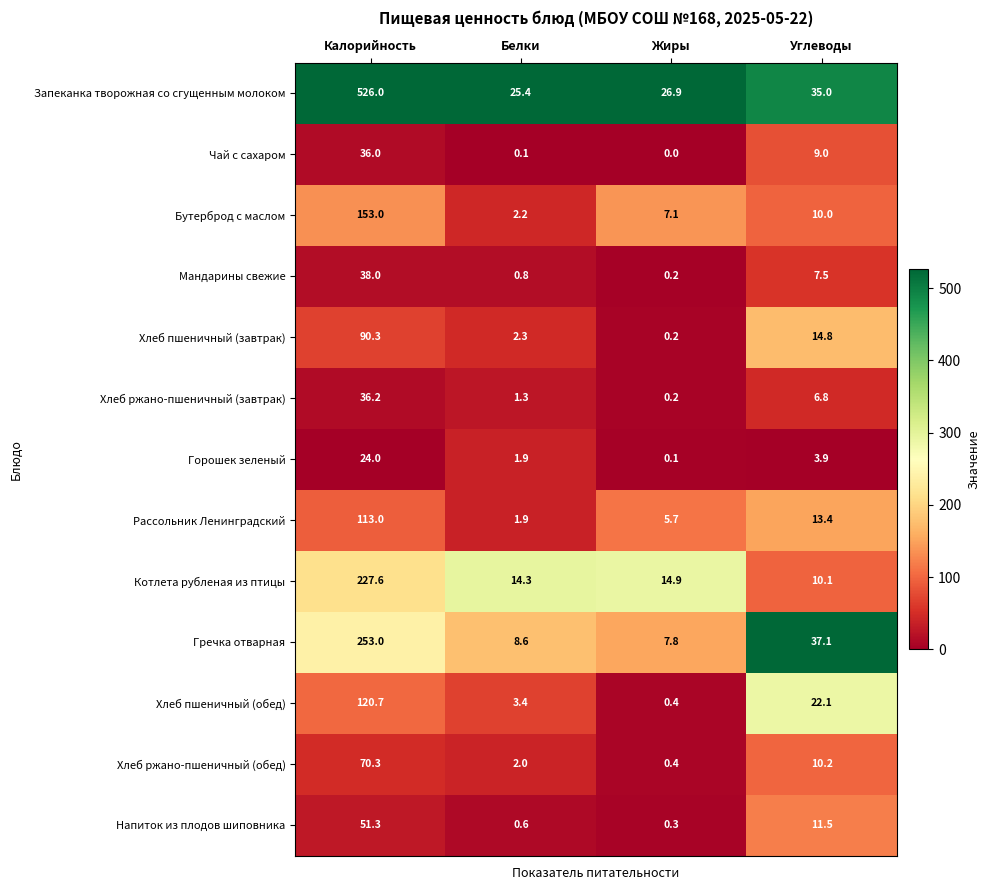

What is the spread (max minus min) of values at Жиры?

26.9